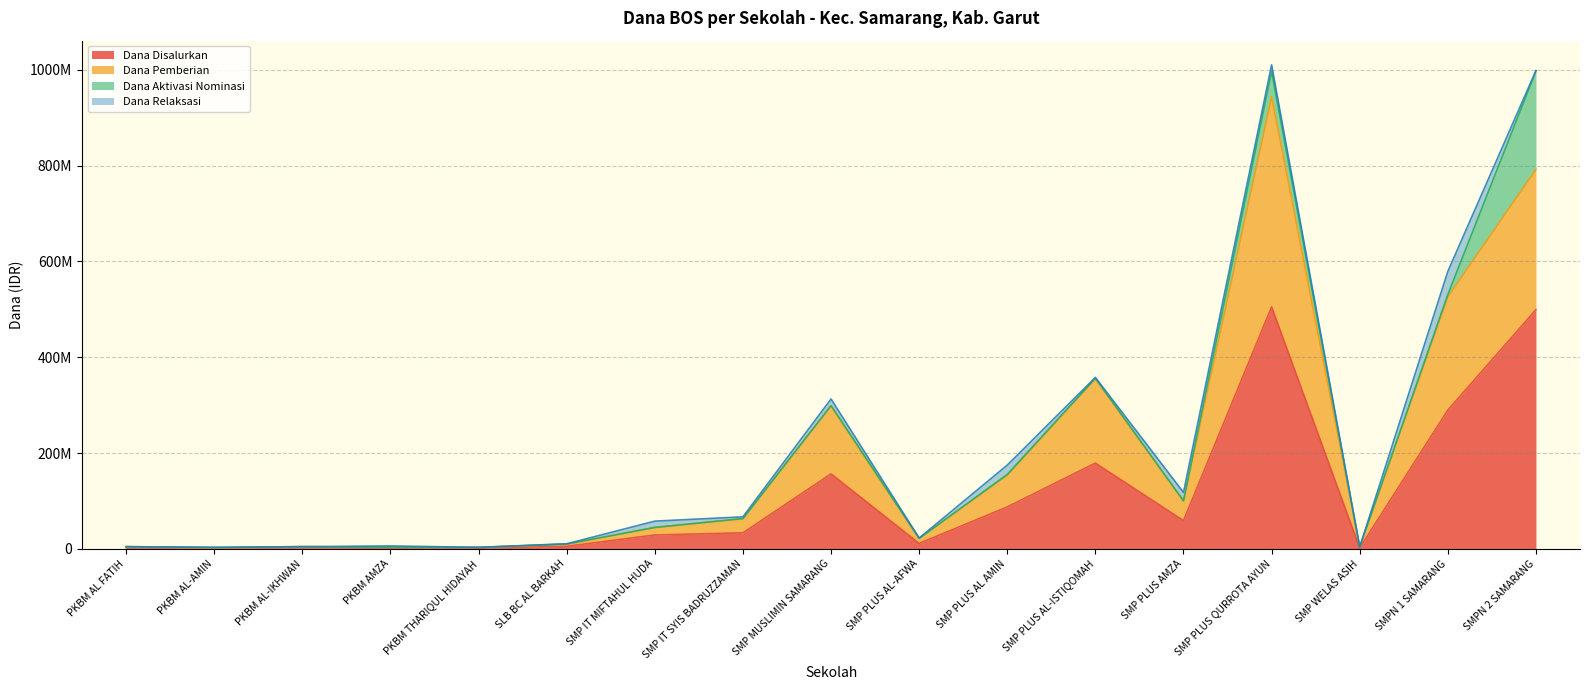

Which label corresponds to the smallest value in the chart?

PKBM AL-AMIN